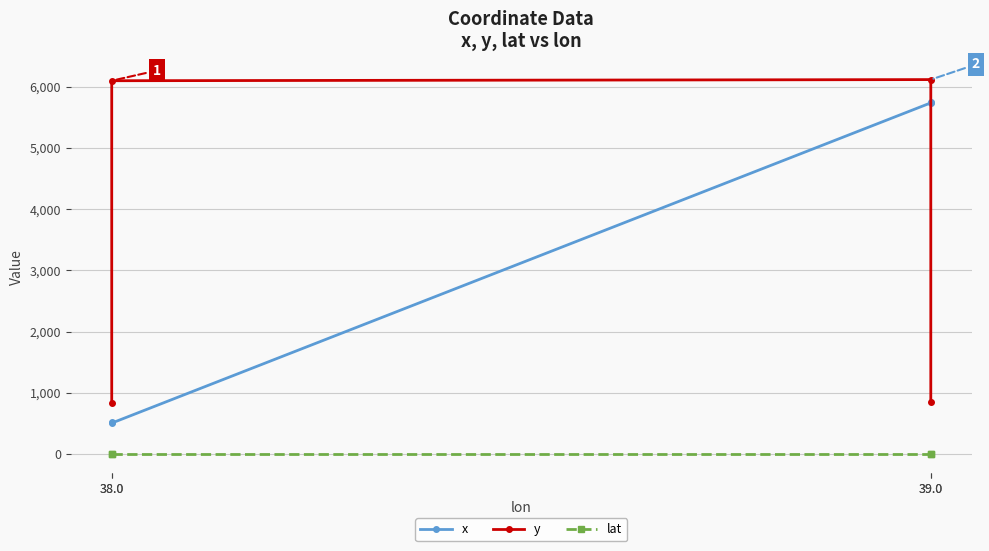

Is the value of y at 38.0 greater than the value of lat at 39.0?

Yes